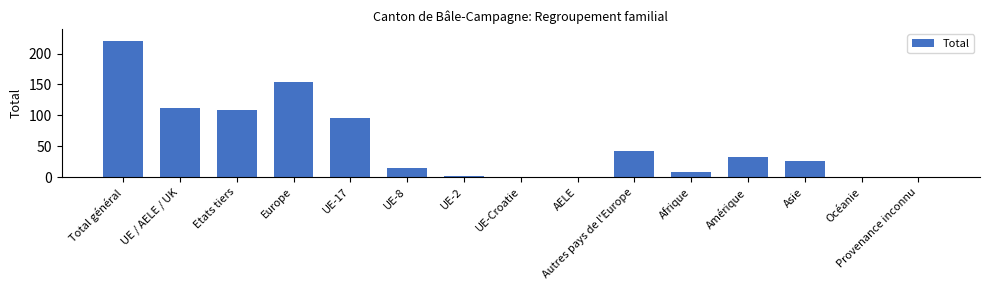

What is the sum of all values?

814